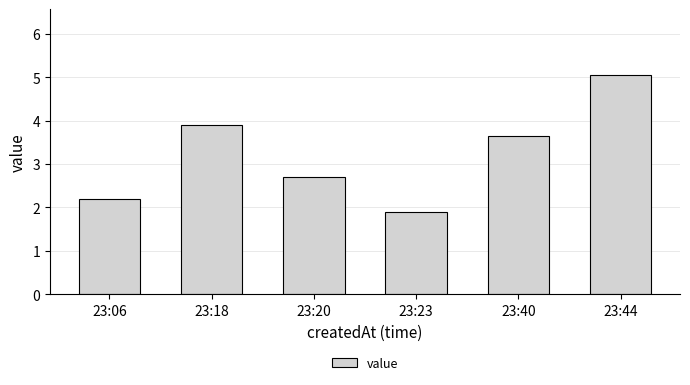

Are the bars horizontal?

No